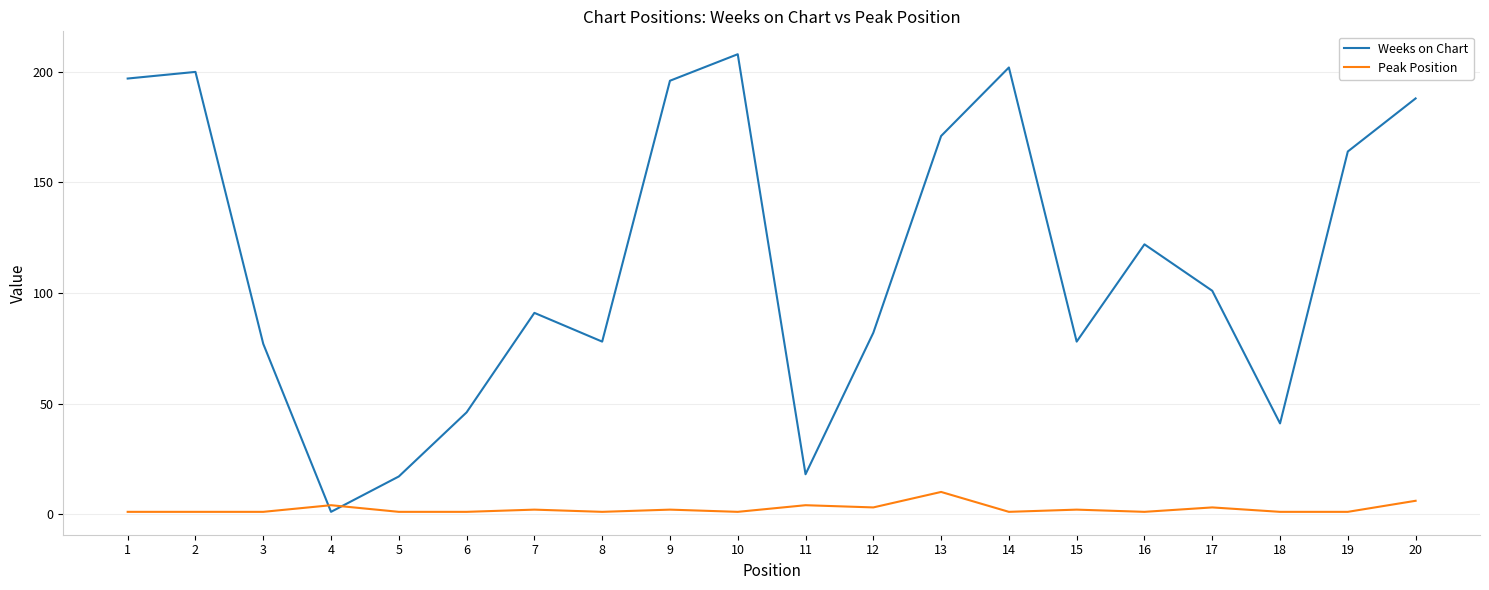

Reading left to right, extract all data points from this chart.

Weeks on Chart: 1=197	2=200	3=77	4=1	5=17	6=46	7=91	8=78	9=196	10=208	11=18	12=82	13=171	14=202	15=78	16=122	17=101	18=41	19=164	20=188
Peak Position: 1=1	2=1	3=1	4=4	5=1	6=1	7=2	8=1	9=2	10=1	11=4	12=3	13=10	14=1	15=2	16=1	17=3	18=1	19=1	20=6